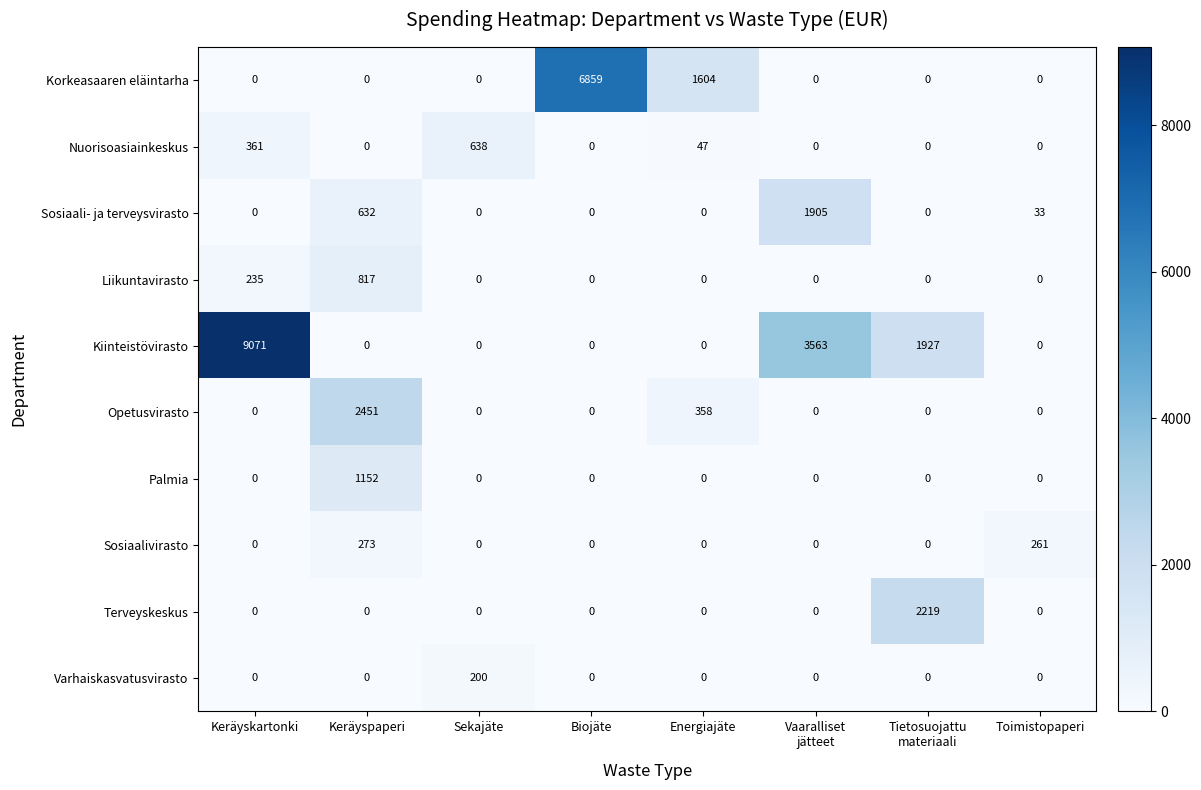

Between Keräyspaperi and Toimistopaperi, which series saw the biggest shift?

Opetusvirasto